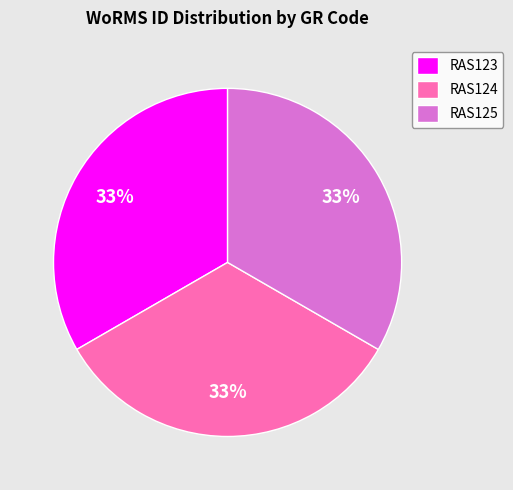

How many slices are in this pie chart?

3